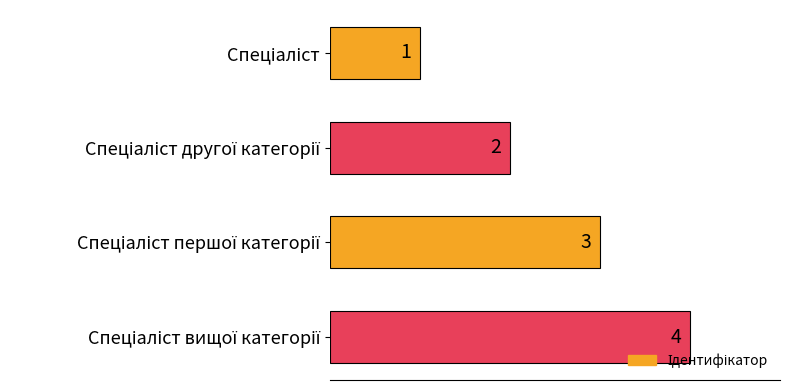

What is the value of the 2nd bar from the top?

2